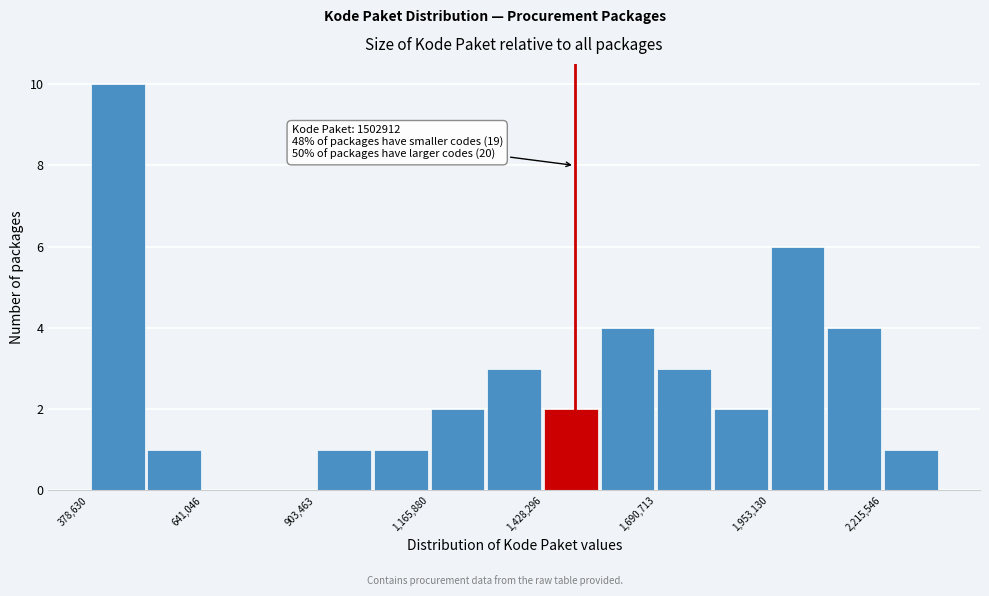

Around what value on the x-axis is the tallest bar? Give the approximate position of its centre, as read against the axis.

450000